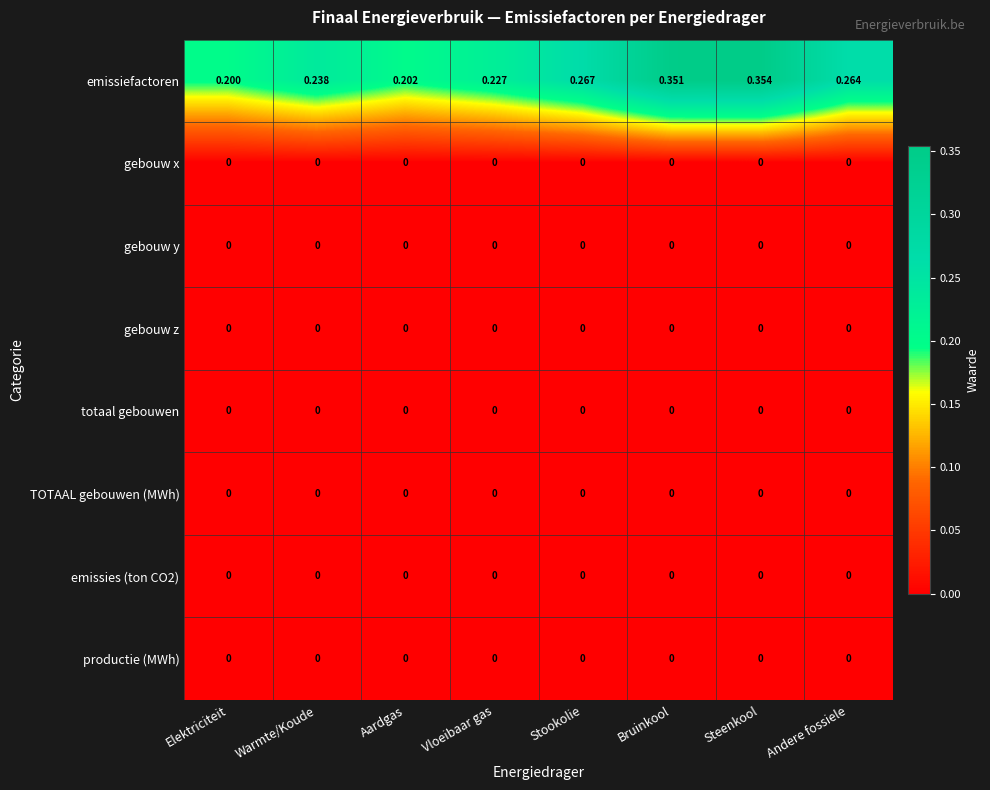

Which category has the highest value across all series?

Steenkool